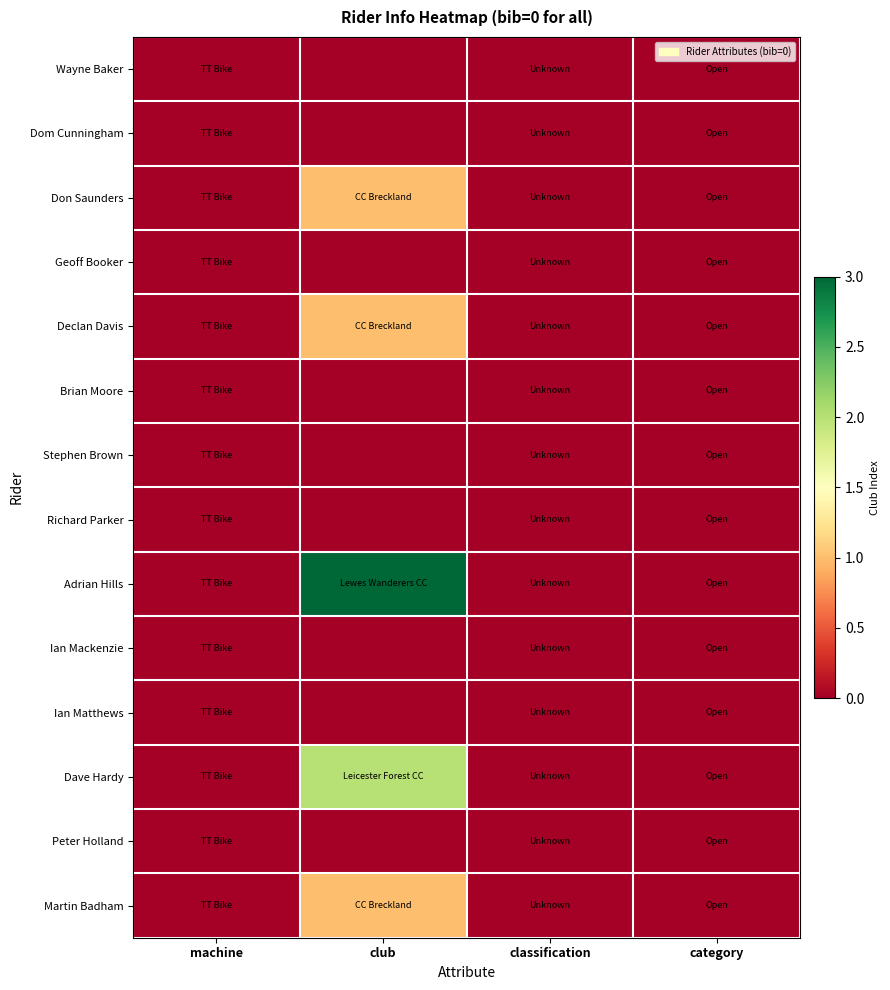

Reading left to right, list all the values displayed in this chart.

Wayne Baker: machine=0	club=0	classification=0	category=0
Dom Cunningham: machine=0	club=0	classification=0	category=0
Don Saunders: machine=0	club=1	classification=0	category=0
Geoff Booker: machine=0	club=0	classification=0	category=0
Declan Davis: machine=0	club=1	classification=0	category=0
Brian Moore: machine=0	club=0	classification=0	category=0
Stephen Brown: machine=0	club=0	classification=0	category=0
Richard Parker: machine=0	club=0	classification=0	category=0
Adrian Hills: machine=0	club=3	classification=0	category=0
Ian Mackenzie: machine=0	club=0	classification=0	category=0
Ian Matthews: machine=0	club=0	classification=0	category=0
Dave Hardy: machine=0	club=2	classification=0	category=0
Peter Holland: machine=0	club=0	classification=0	category=0
Martin Badham: machine=0	club=1	classification=0	category=0